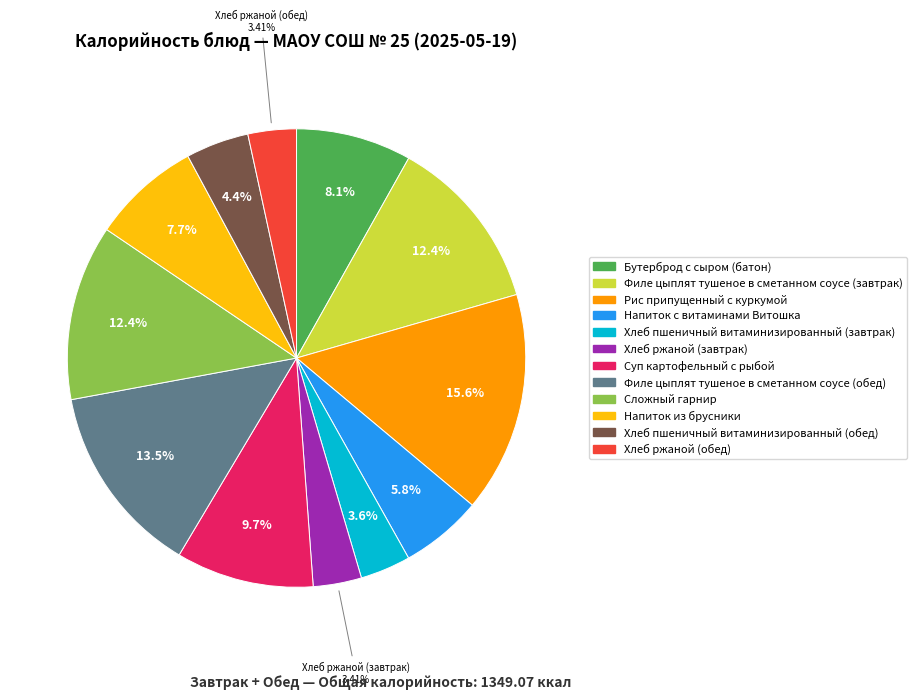

To the nearest percent, what is the difference between the Напиток из брусники and Хлеб пшеничный витаминизированный (завтрак) slice percentages?

4%